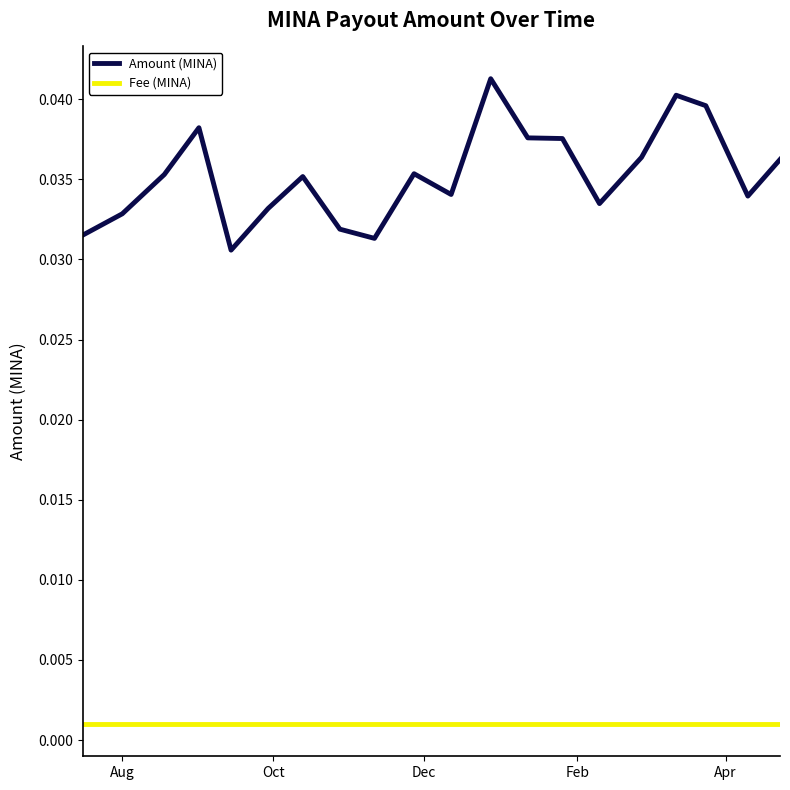

List the series in order of their overall mean, lowest first.

Fee (MINA), Amount (MINA)